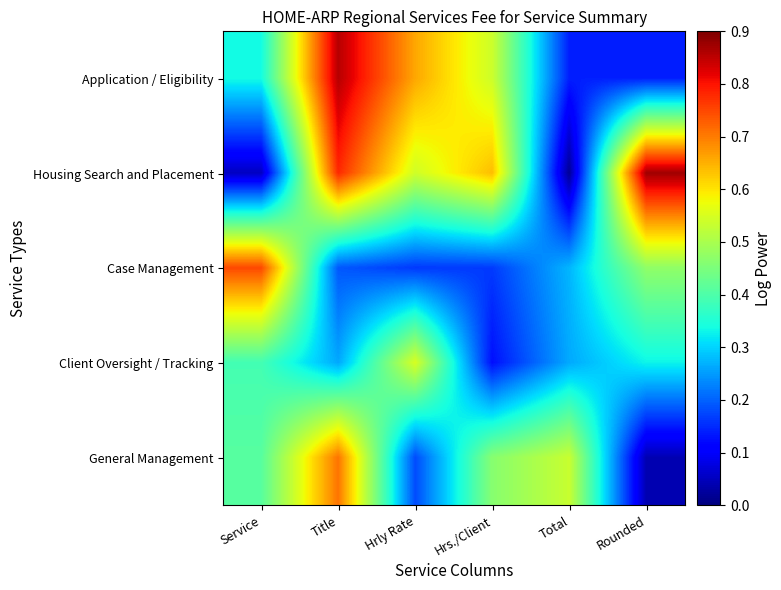

At how many categories does at least one series exceed 0?

6